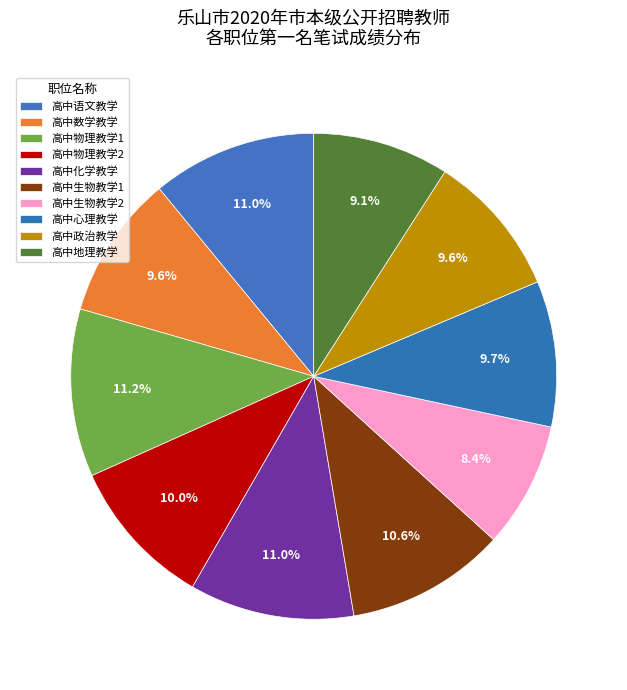

Count the number of slices in the pie.

10